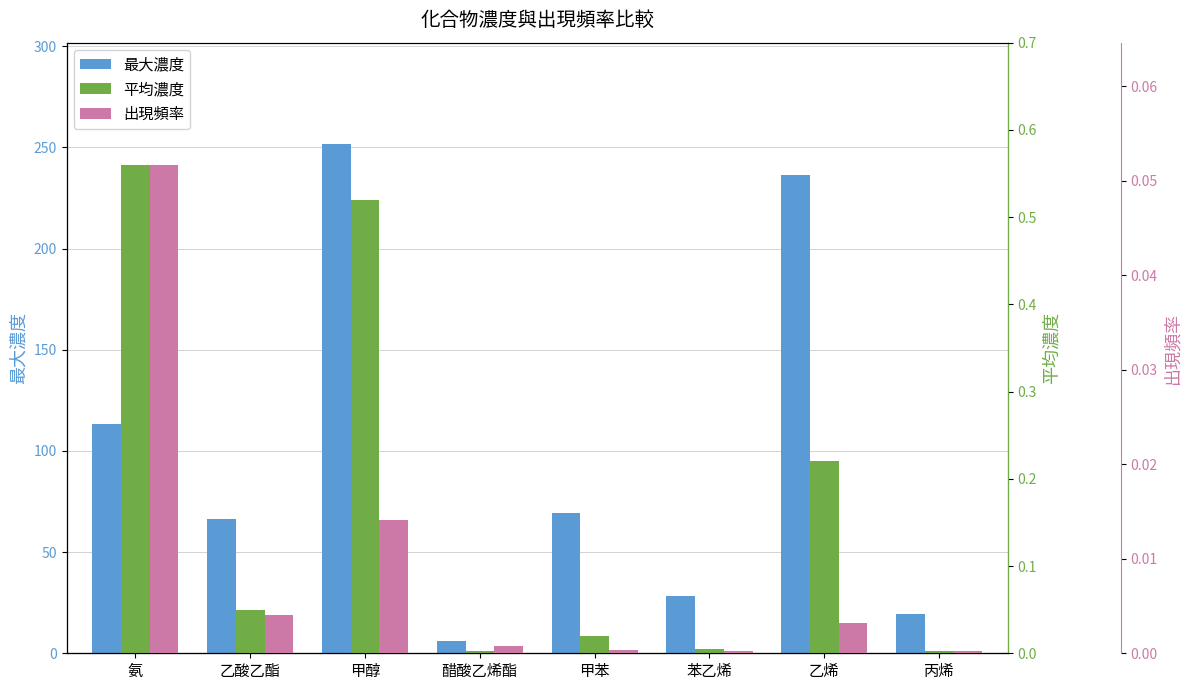

Reading right to left, list all the values displayed in this chart.

最大濃度: 19.5	236.4	28.4	69.4	6.0	251.4	66.4	113.3
平均濃度: 0.0	0.2	0.0	0.0	0.0	0.5	0.1	0.6
出現頻率: 0.0	0.0	0.0	0.0	0.0	0.0	0.0	0.1